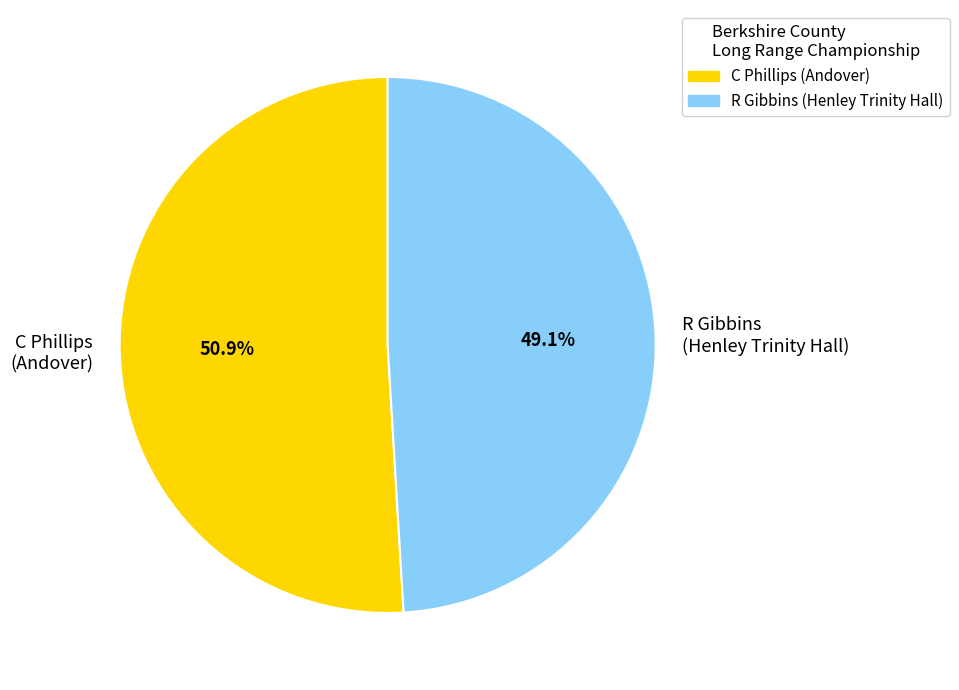

What is the smallest slice in the pie chart?

R Gibbins (Henley Trinity Hall)